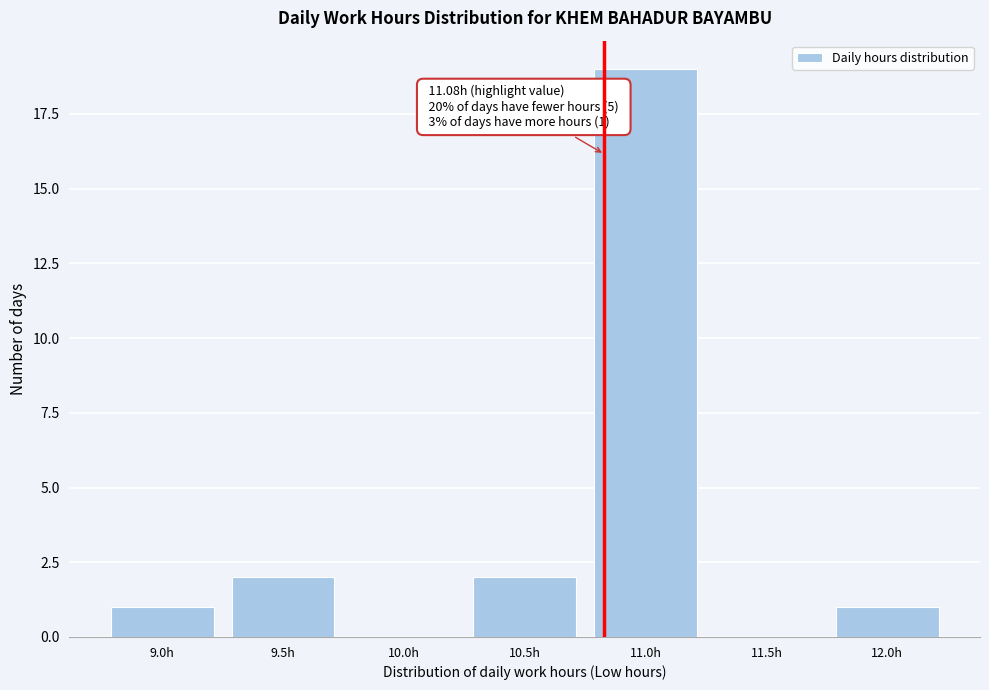

Reading left to right, list all the values displayed in this chart.

9.0h=1	9.5h=2	10.0h=0	10.5h=2	11.0h=19	11.5h=0	12.0h=1